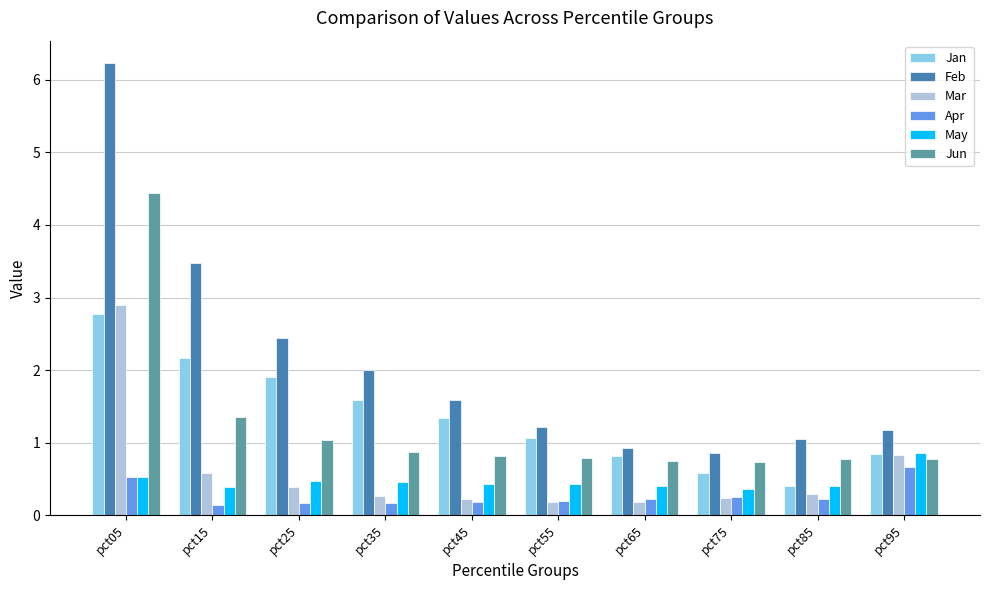

What is the value of the May bar at the 9th from the left?

0.4